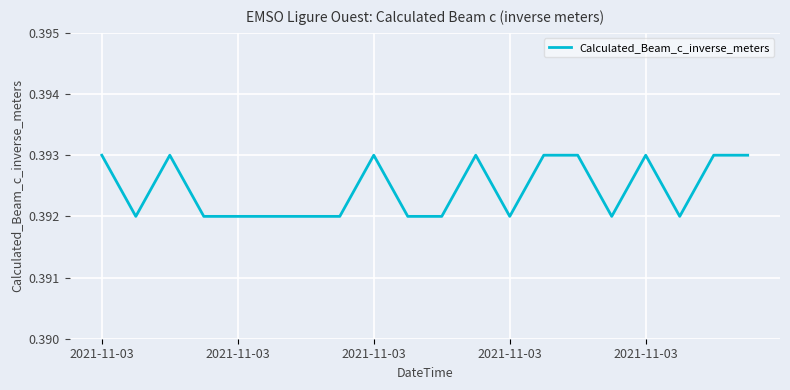

At which category does the data reach its first local valley?

2021-11-03